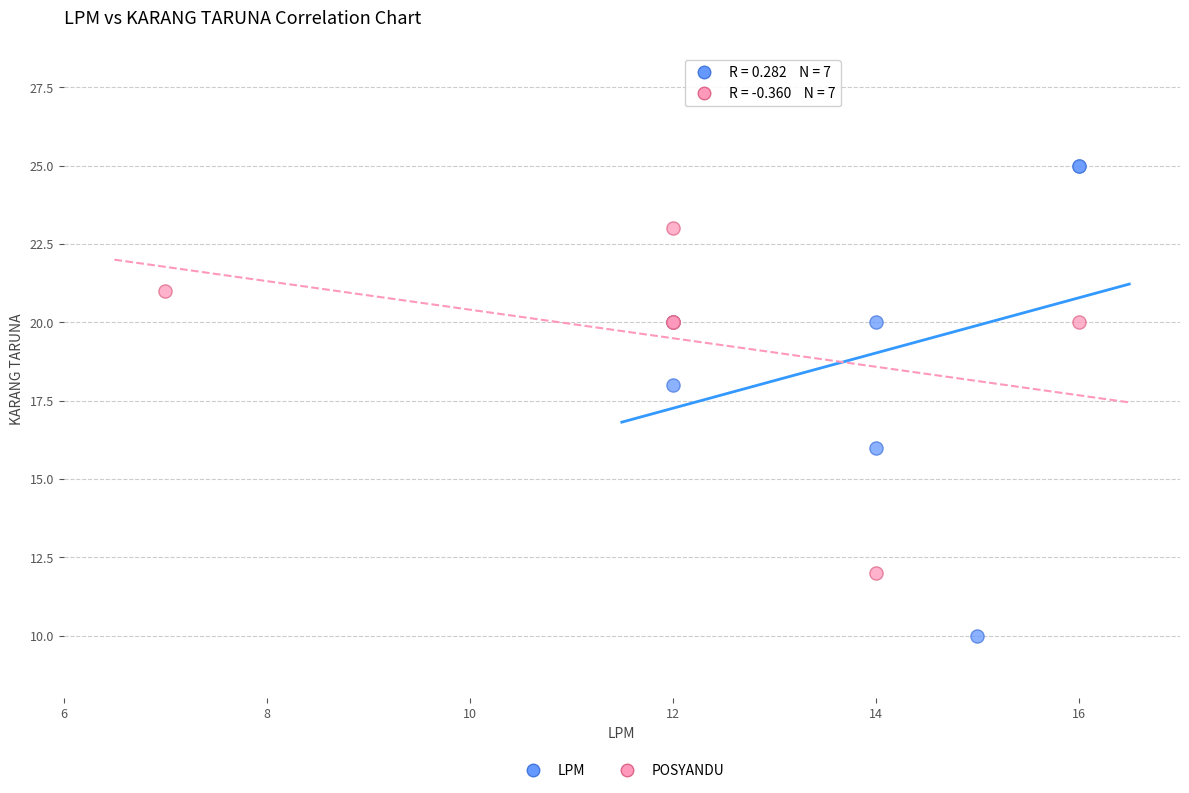

Which series has the widest spread of Y values?

LPM